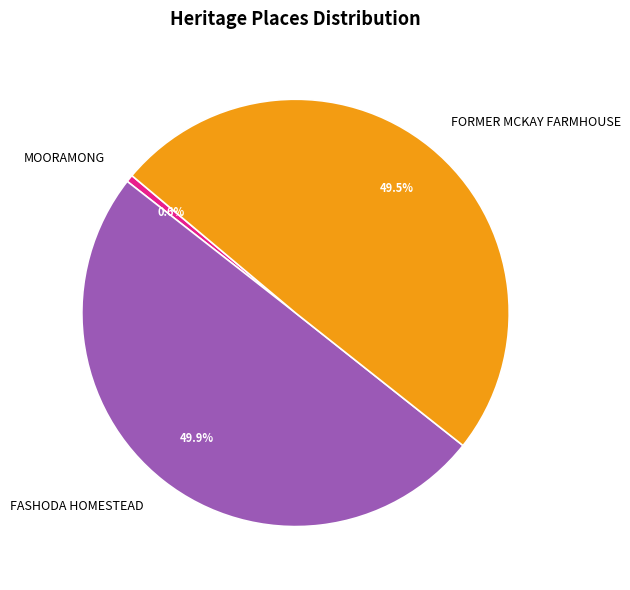

Count the number of slices in the pie.

3